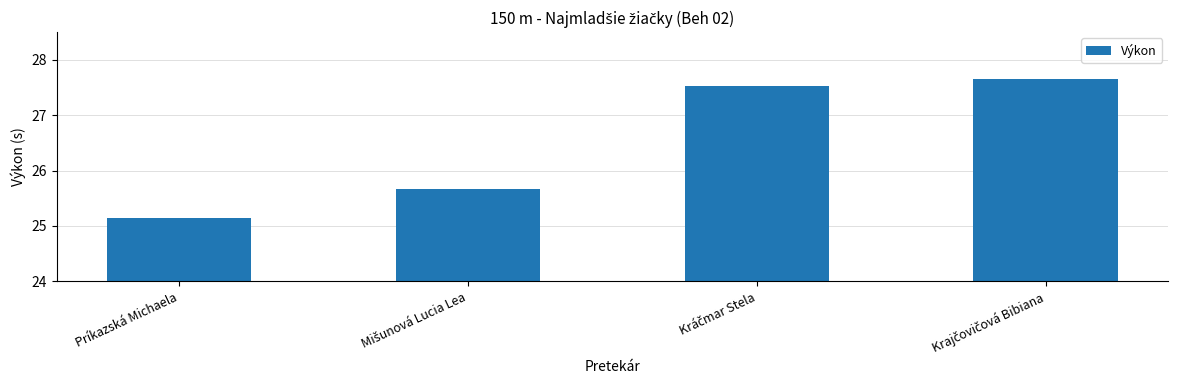

Is it true that the value at Príkazská Michaela is 35.0?

False